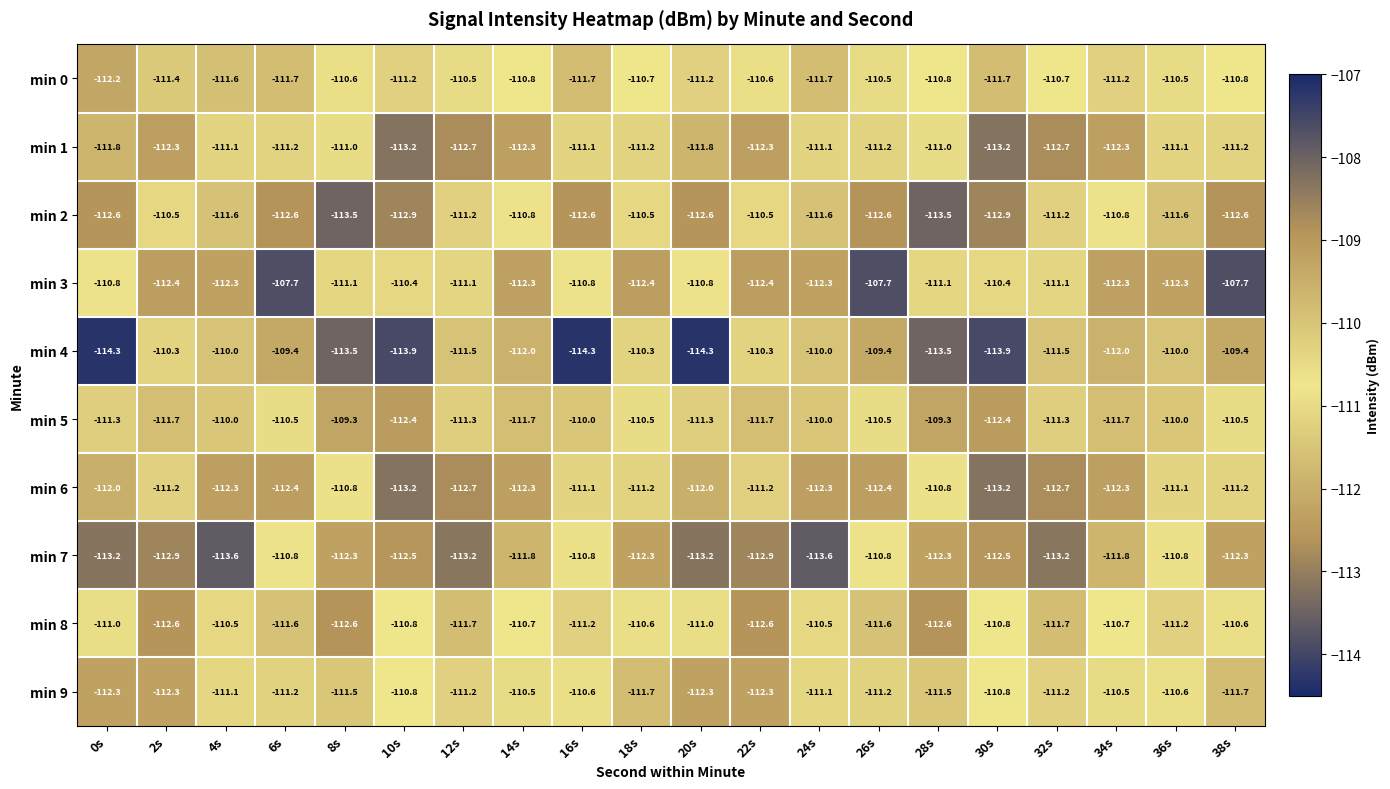

The min 6 series shows -112.3 at 34s. True or false?

True